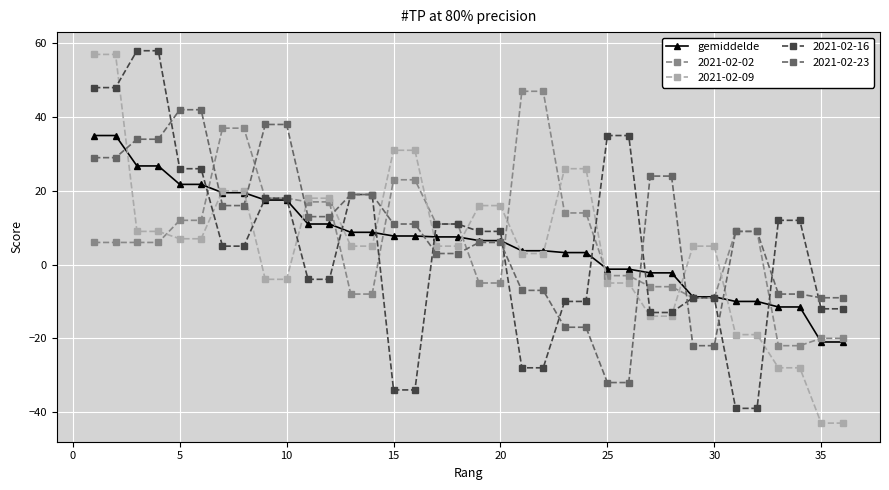

What is the value of the 2021-02-02 point at the 26th from the left?

-3.0